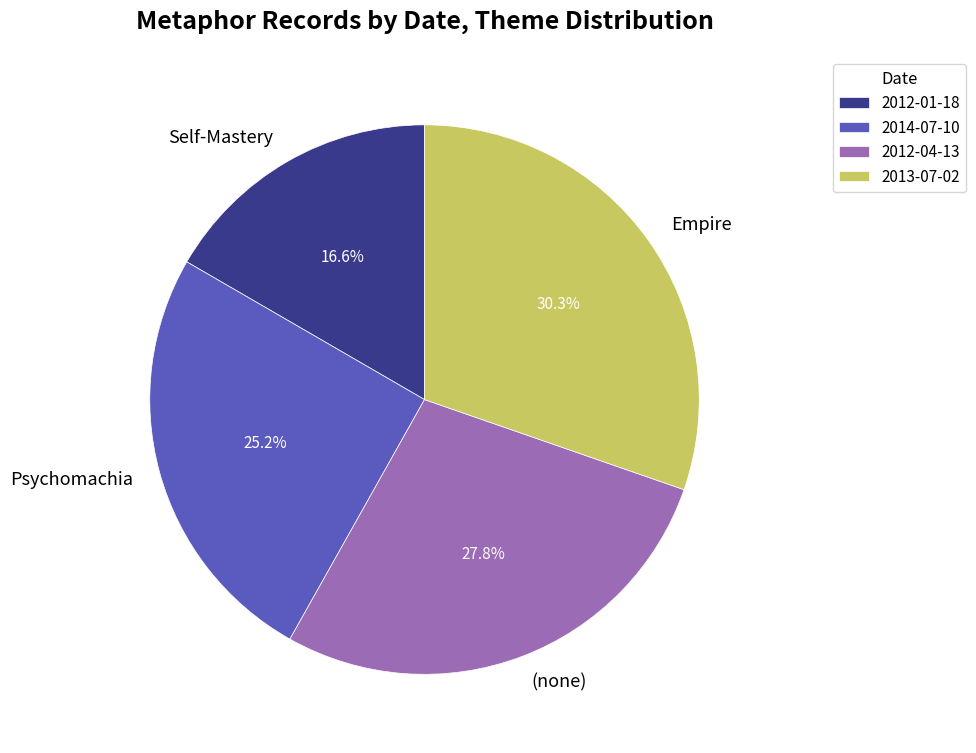

Count the number of slices in the pie.

4